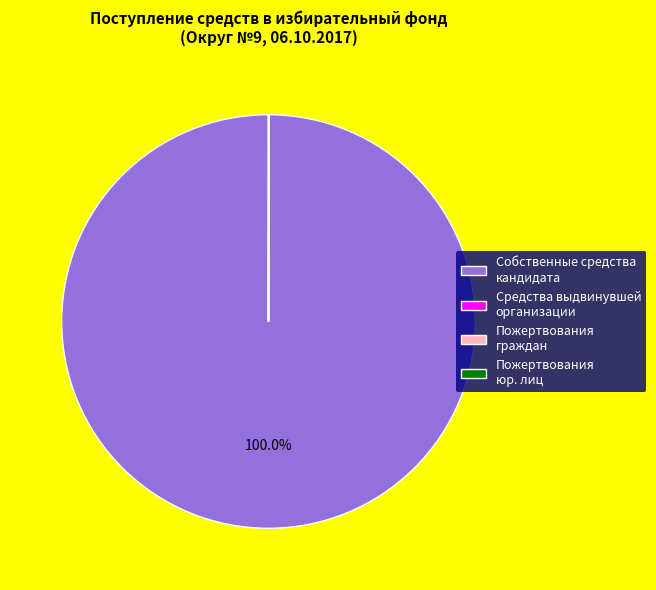

Does Собственные средства кандидата account for over 50% of the chart?

Yes